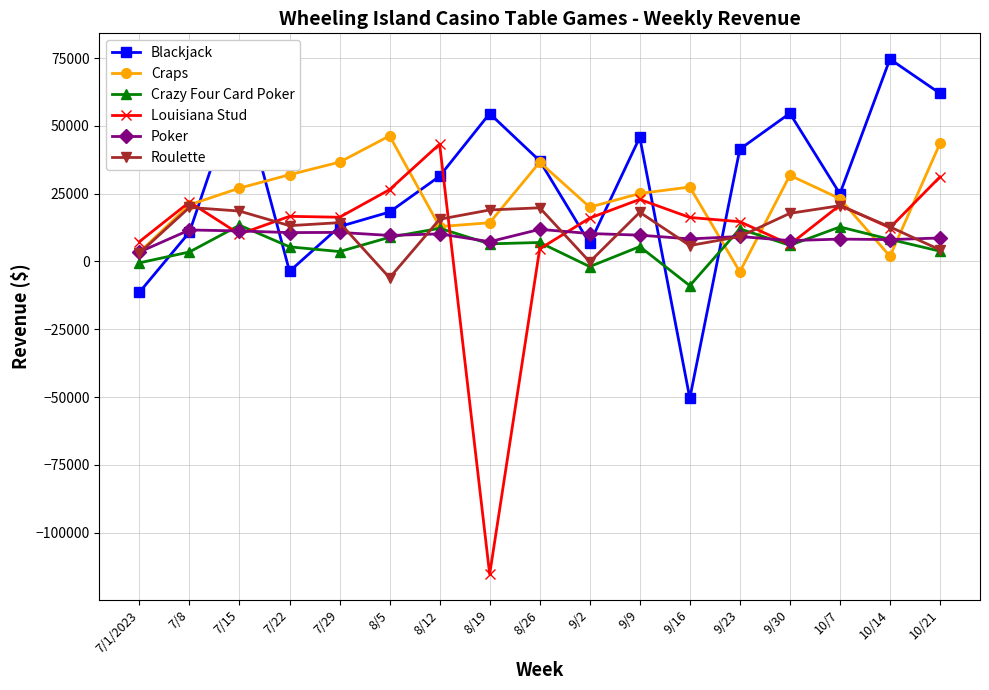

Which series has the widest spread of values?

Louisiana Stud